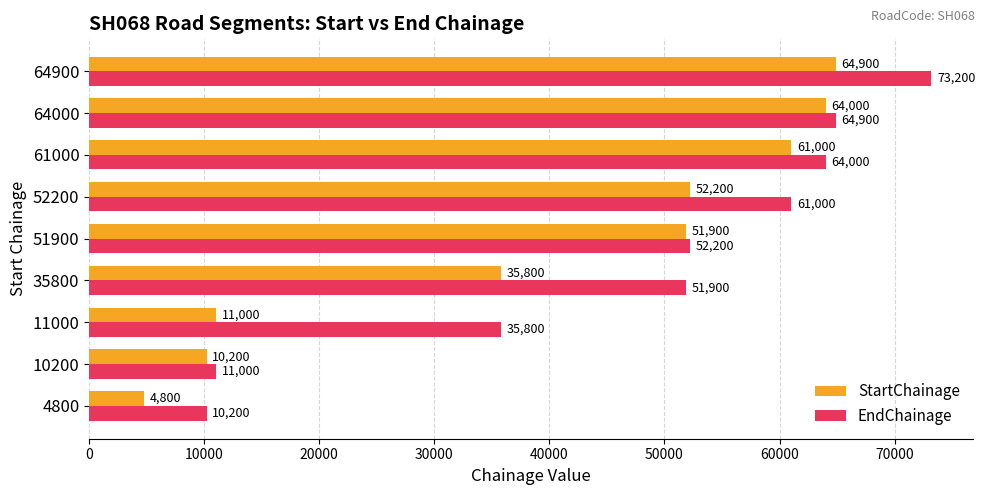

At how many categories does at least one series exceed 39609?

6